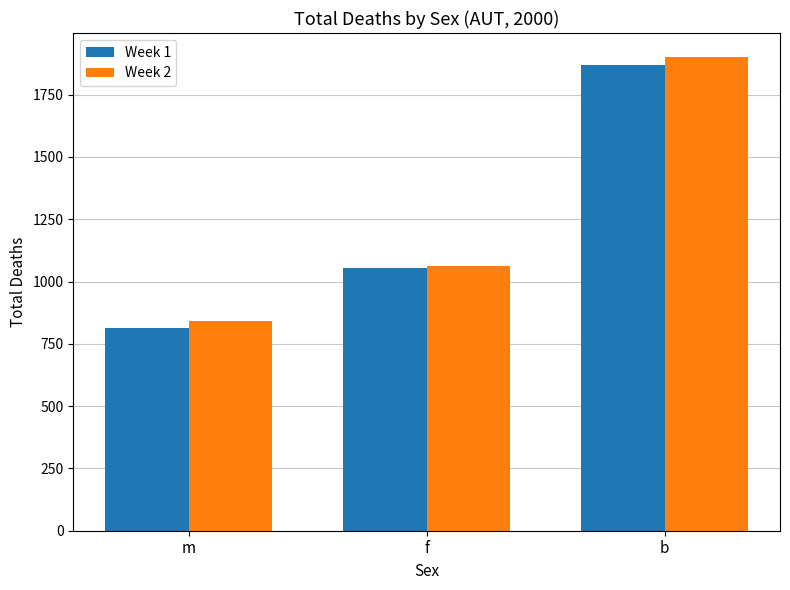

Reading right to left, transcribe all the data shown in this chart.

Week 1: b=1867	f=1053	m=814
Week 2: b=1902	f=1062	m=840